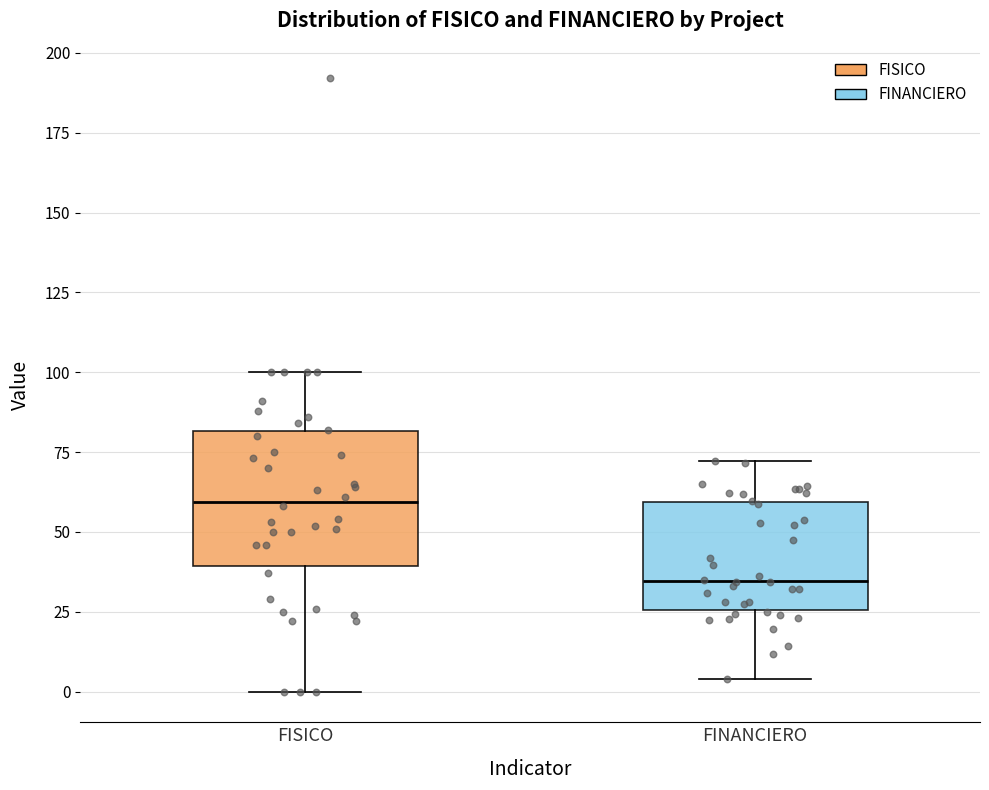

Reading left to right, transcribe this box plot: for each box, give where its median line is, the range the box spans, and where its two whiskers end, as read against the y-axis. The values are not printed on the chart, so give them approximately, as read against the axis.

FISICO: median 60, box 40 to 80, whiskers 0 to 100
FINANCIERO: median 35, box 25 to 60, whiskers 5 to 70